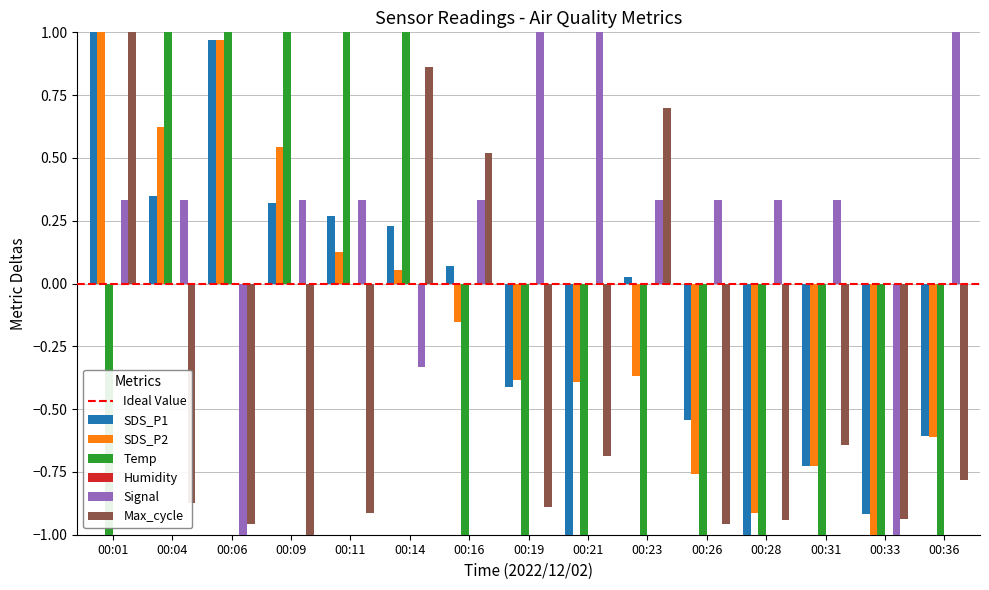

What is the sum of all Temp values?

-5.0